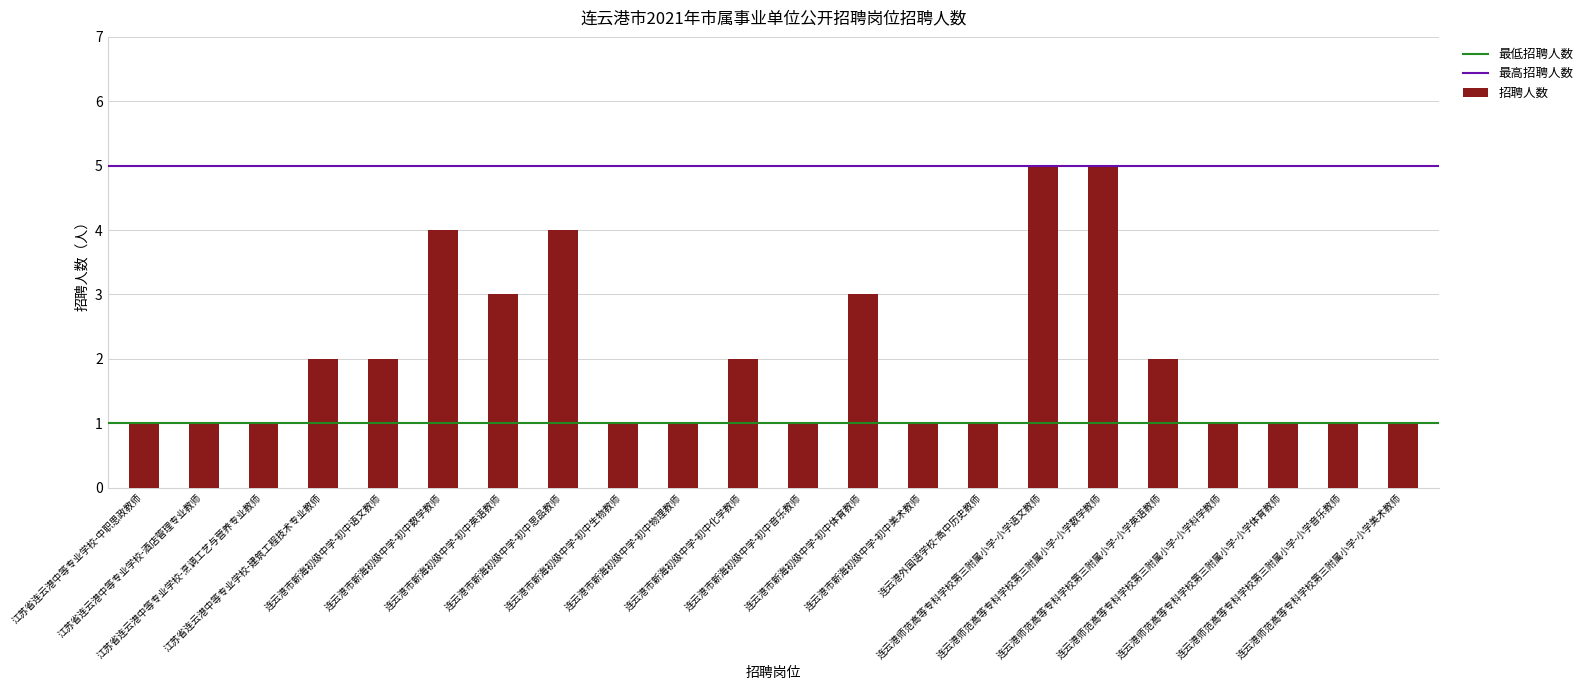

What is the difference between the second highest and minimum values?

4